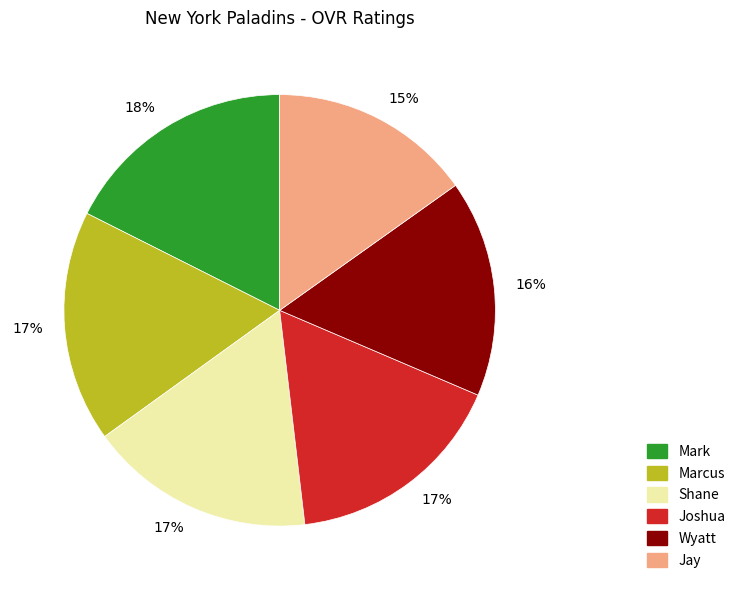

Is there a majority slice in this chart?

No